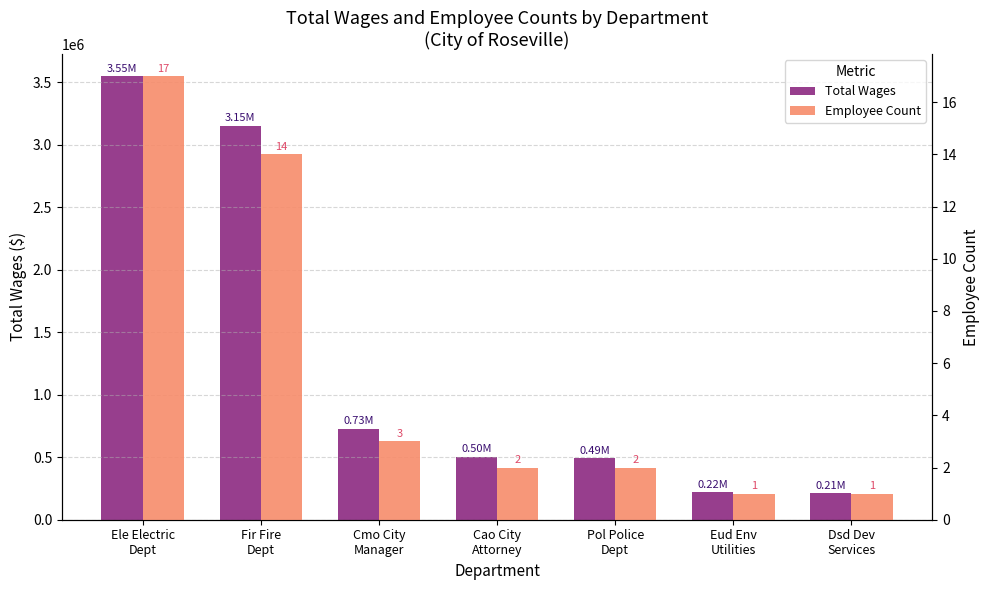

Is the value of Employee Count at Eud Env
Utilities greater than the value of Total Wages at Dsd Dev
Services?

No